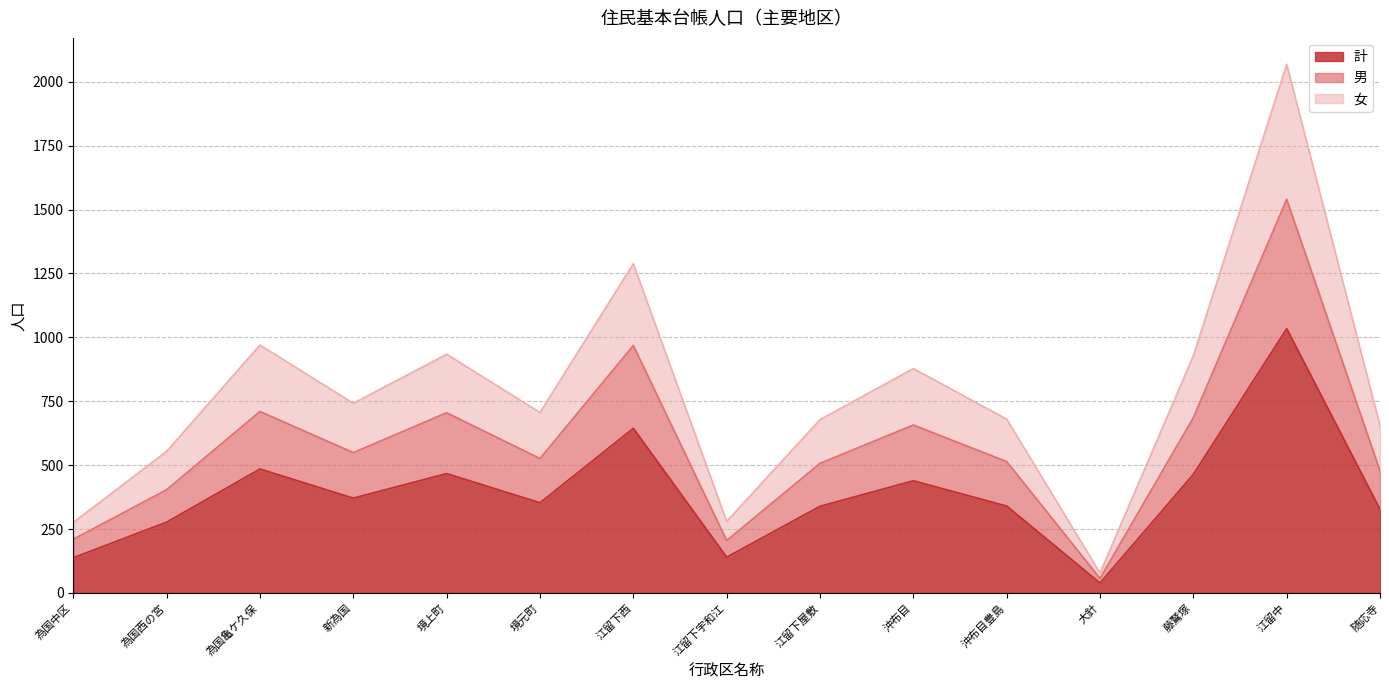

What are all the series names shown in the legend?

計, 男, 女